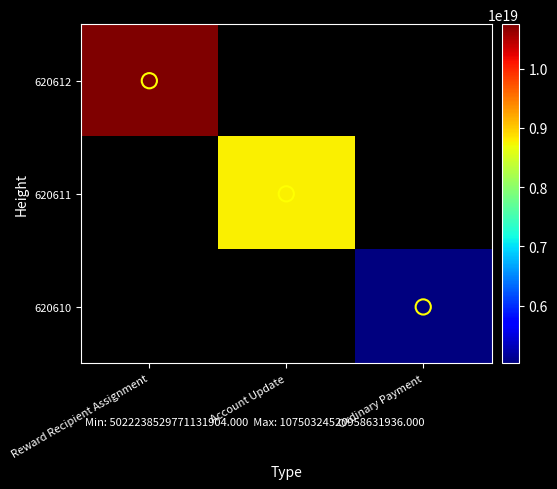

Rank the categories by 620610 value from lowest to highest.

Reward Recipient Assignment, Account Update, Ordinary Payment